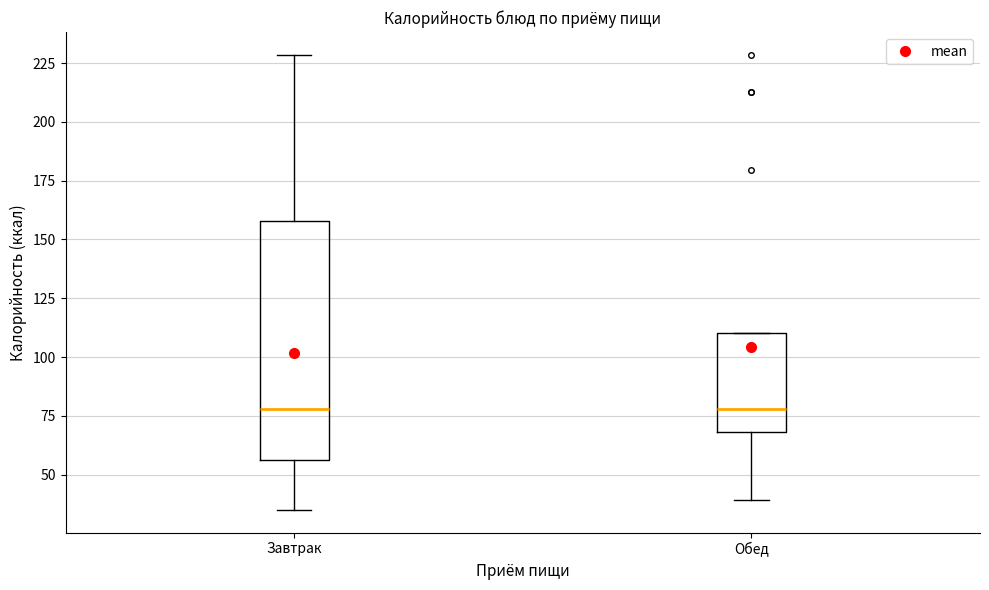

Which box is the tallest, from its lower edge to its upper edge?

Завтрак